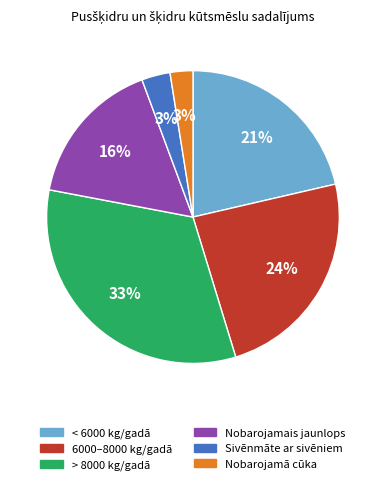

How many segments does this pie chart have?

6